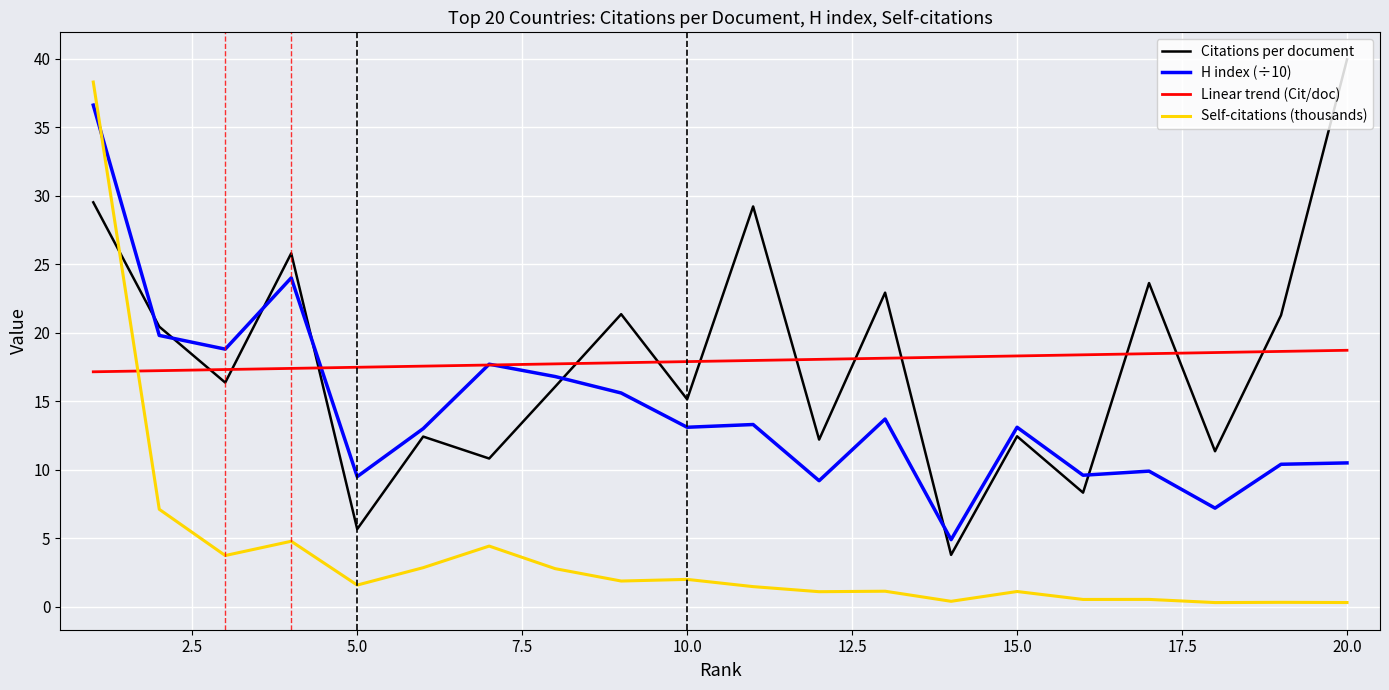

How many categories are shown in the chart?

20